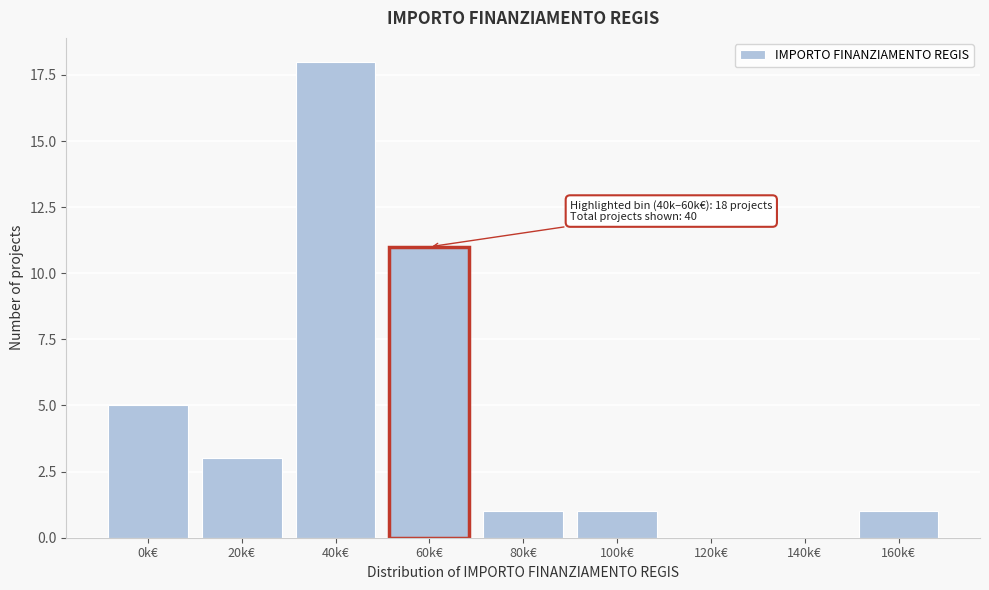

Reading left to right, transcribe all the data shown in this chart.

0k€=5	20k€=3	40k€=18	60k€=11	80k€=1	100k€=1	120k€=0	140k€=0	160k€=1